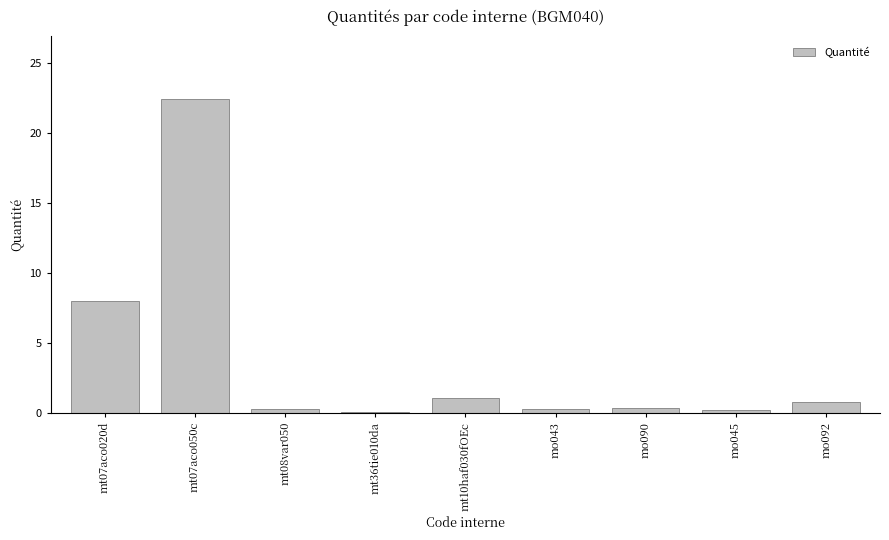

What is the sum of all values?

33.4